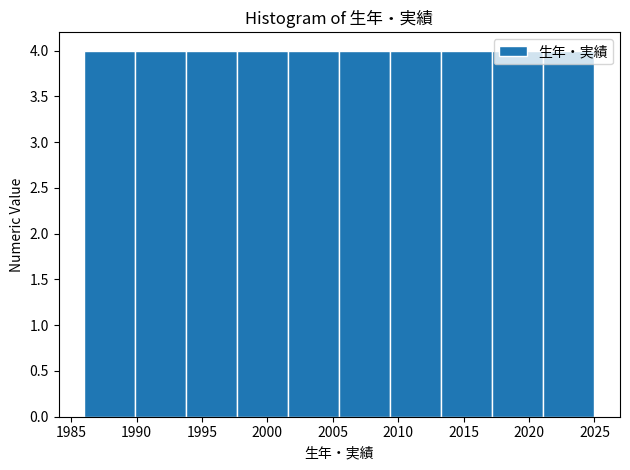

How tall is the bar that spans 2005.5 to 2009.4 on the x-axis? Neither the bar edges nor the heights are printed on the chart, so give them approximately, as read against the axes.

4